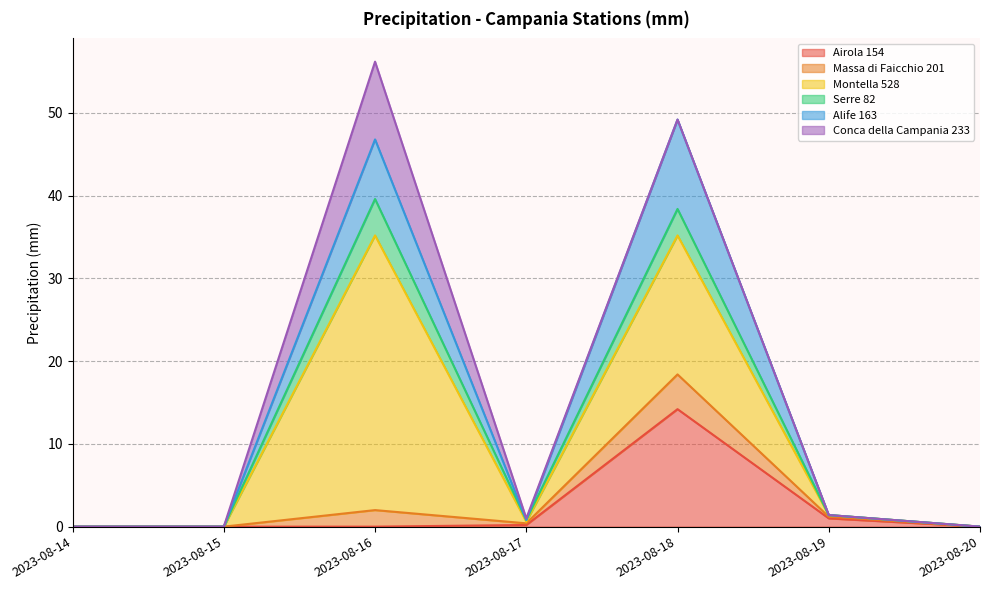

What is the maximum value shown in the chart?

33.2